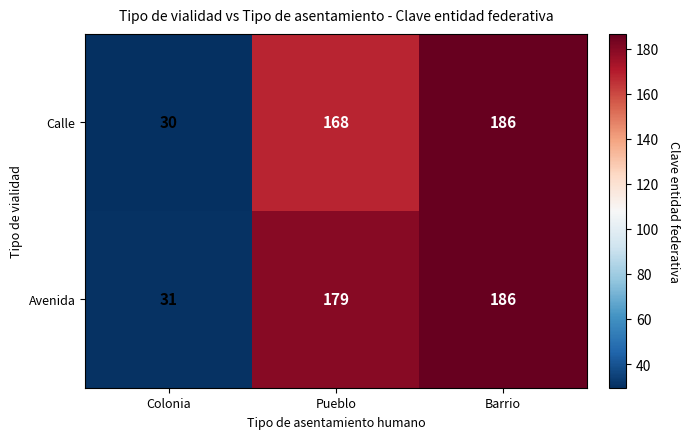

How many distinct data groups are displayed?

2